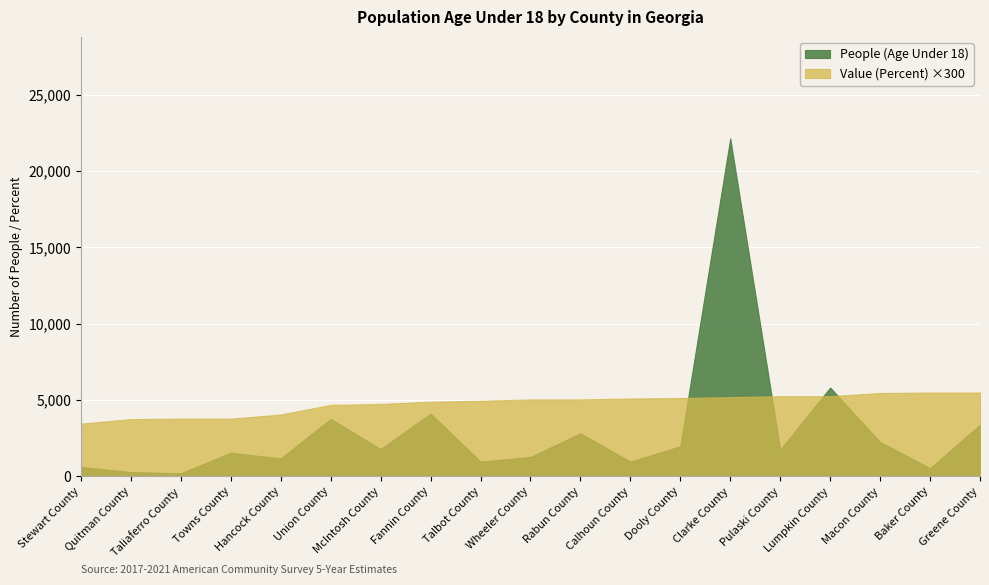

True or false: People (Age Under 18) and Value (Percent) ×300 intersect in this chart.

True